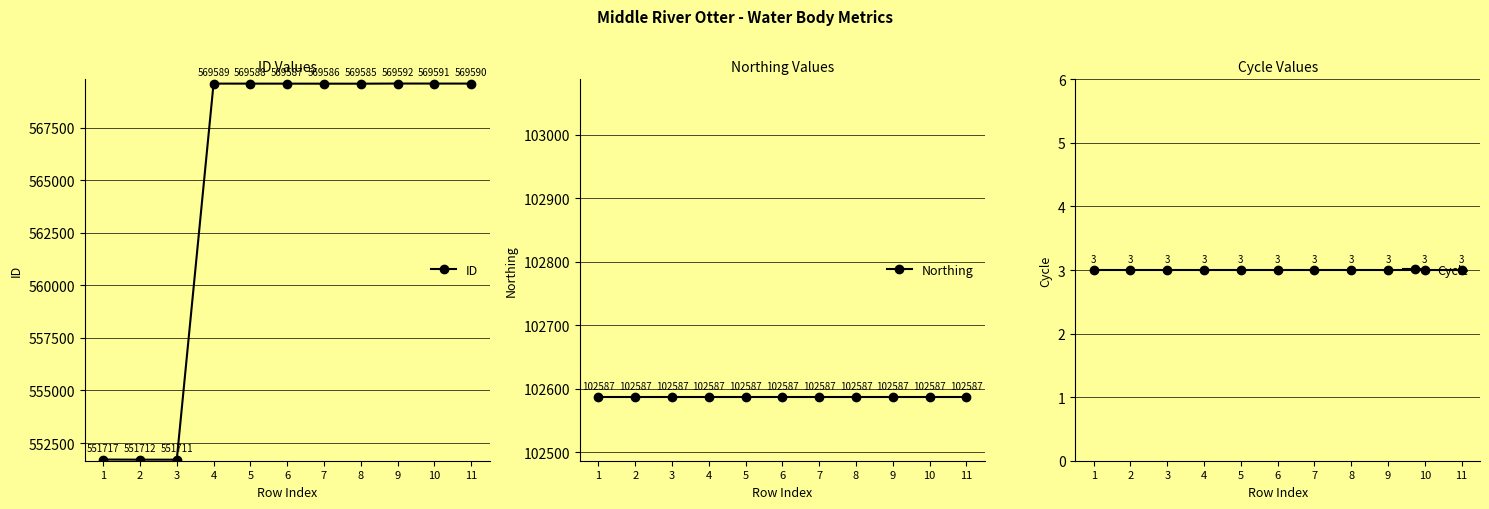

At 10, list the series in order from smallest to largest.

Cycle, Northing, ID